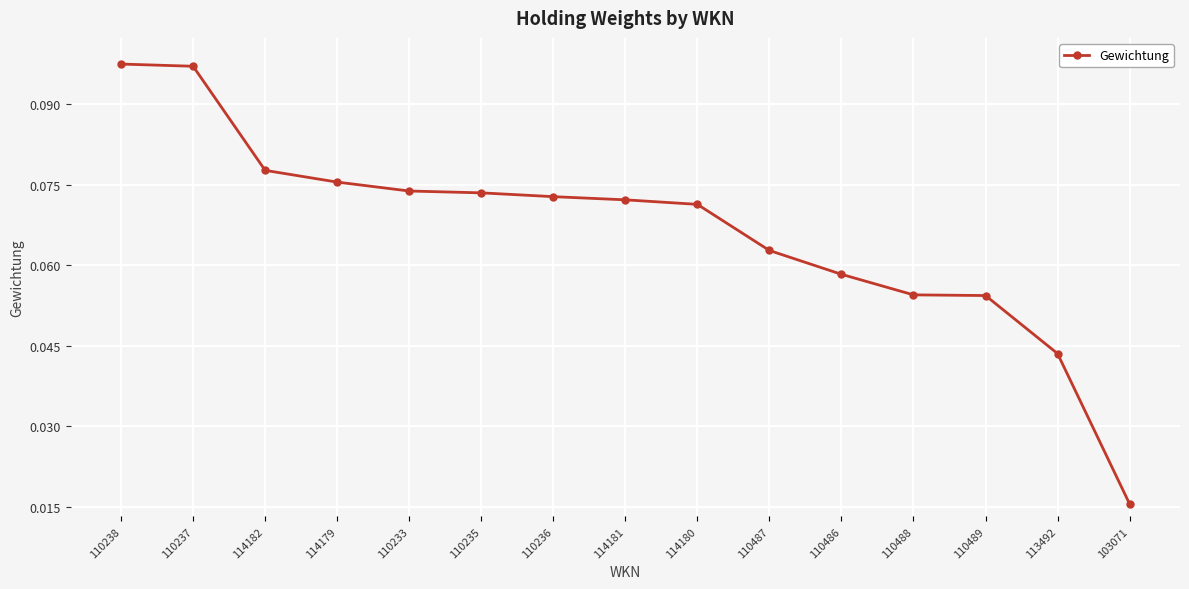

Does the chart have visible grid lines?

Yes